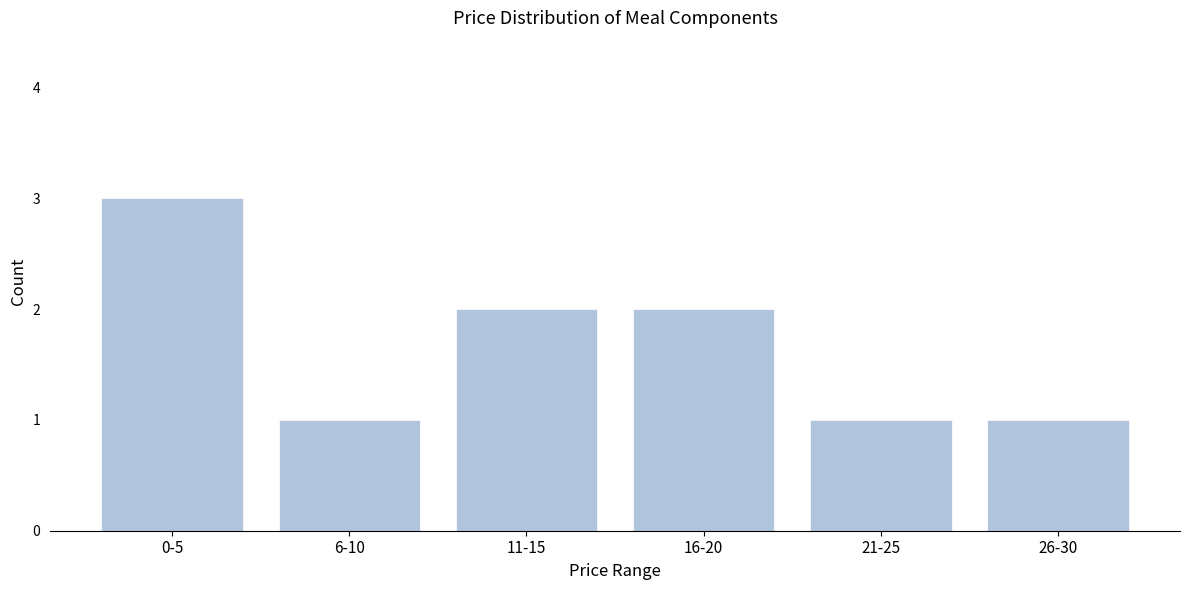

Reading left to right, list all the values displayed in this chart.

3	1	2	2	1	1